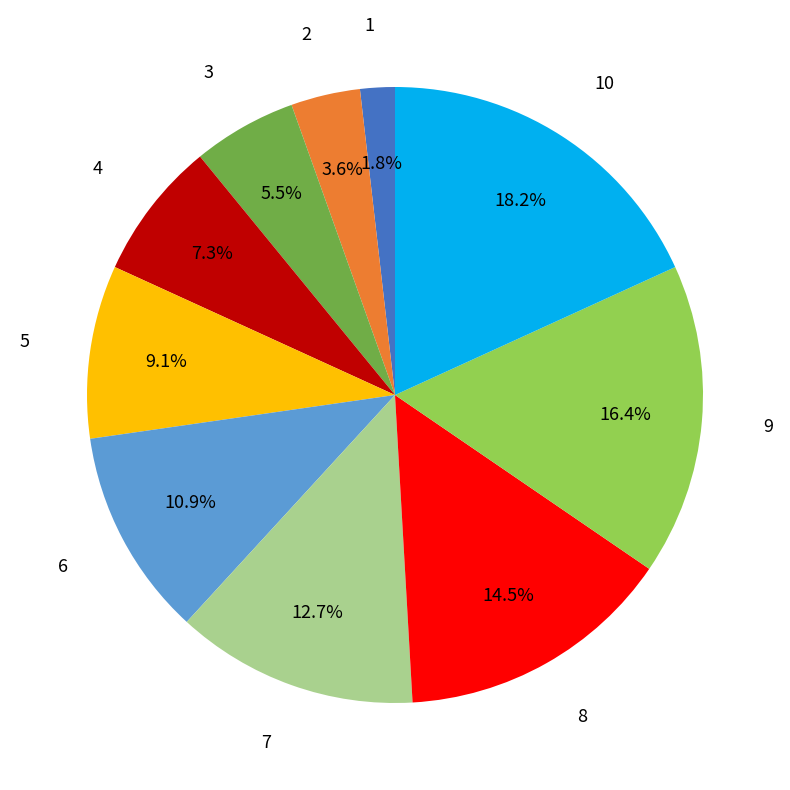

Does any single category account for the majority?

No